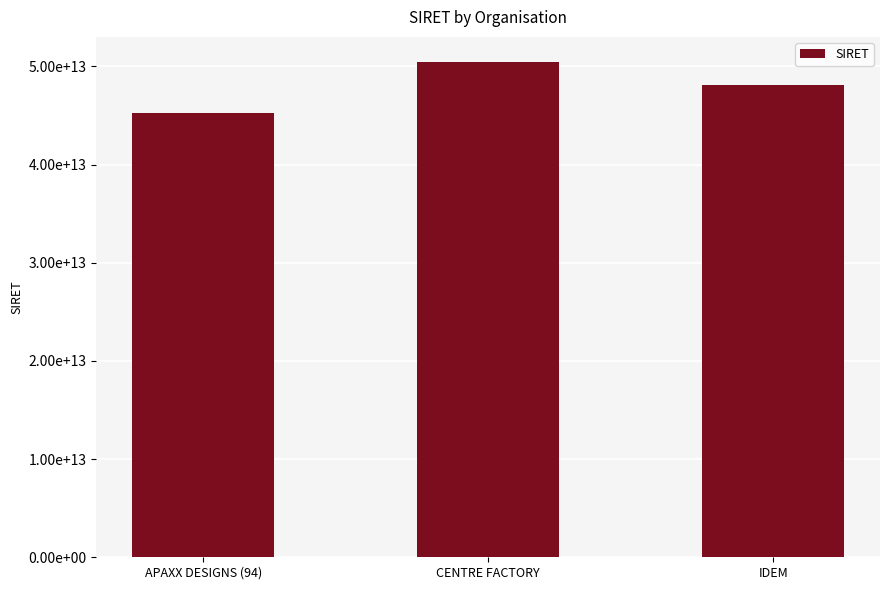

Between CENTRE FACTORY and IDEM, which is larger?

CENTRE FACTORY